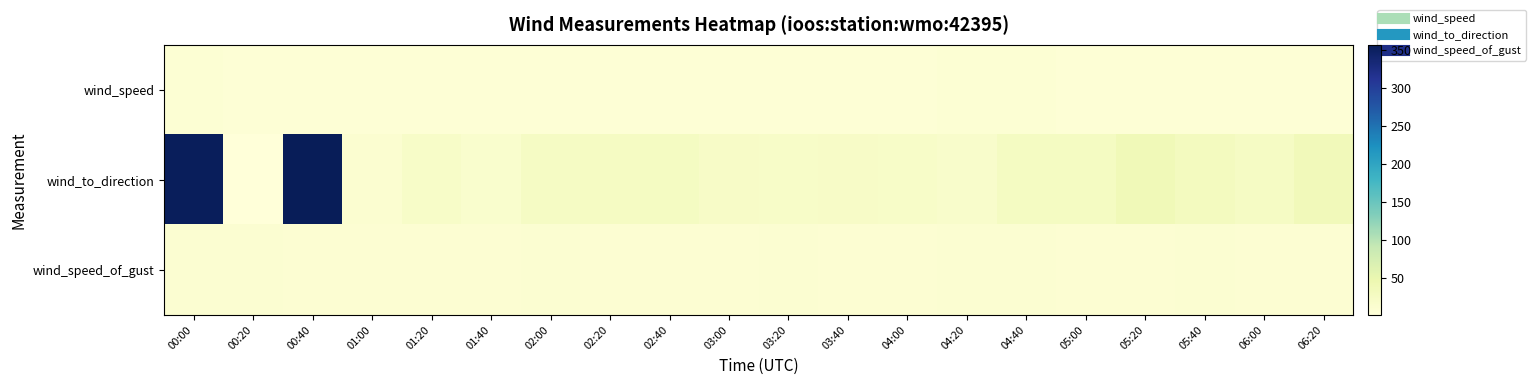

Which series has the largest range (max minus min)?

wind_to_direction